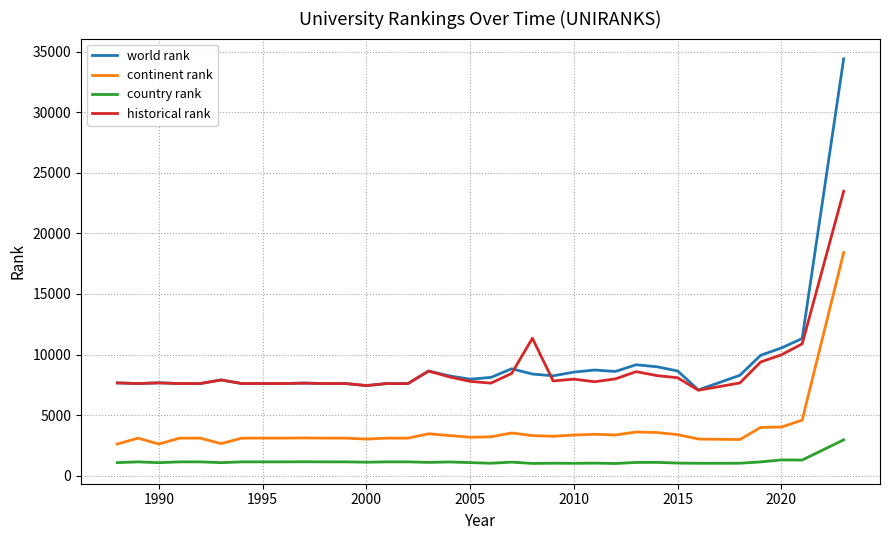

What is the average value of the country rank series?

1149.1